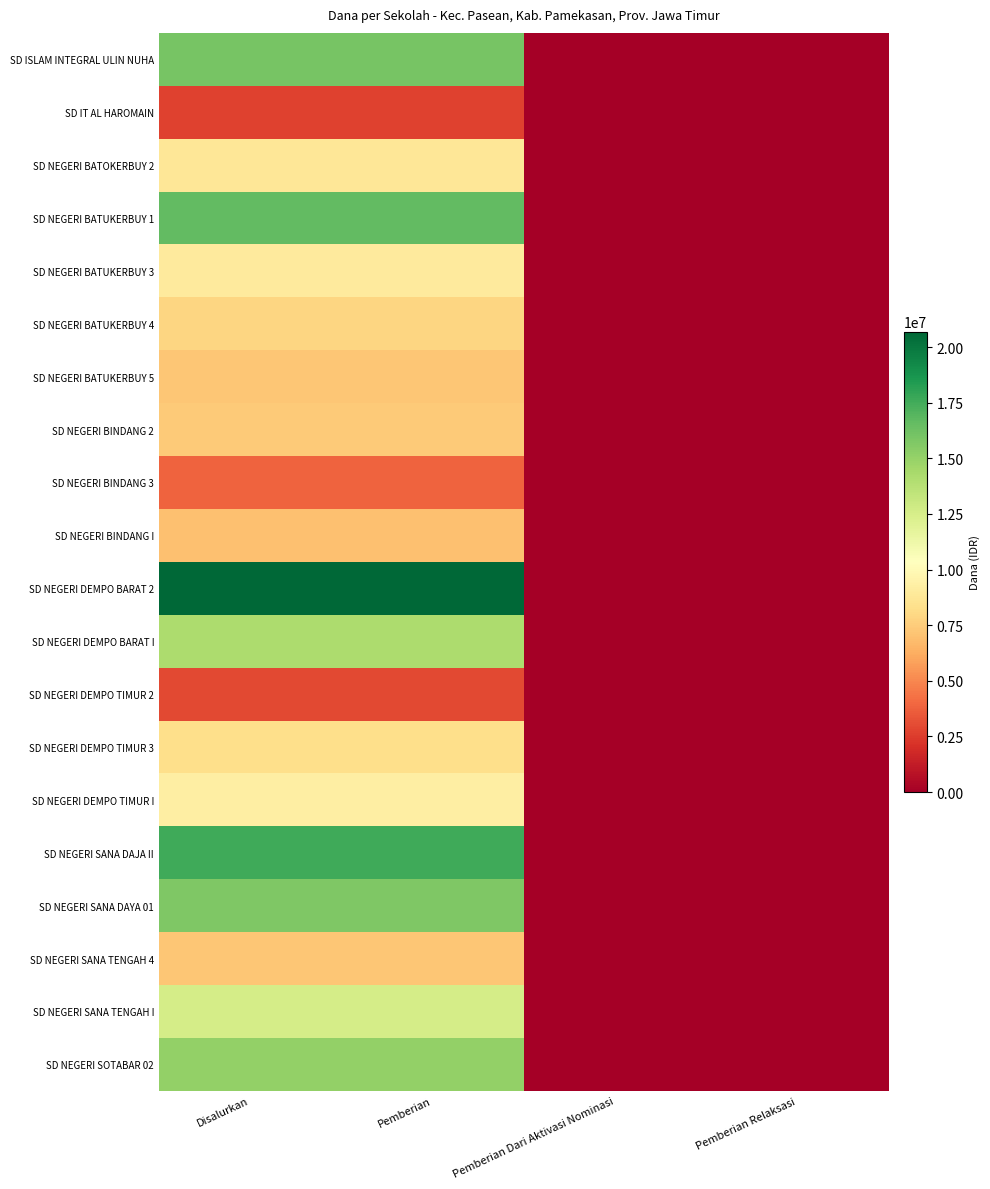

Which series has the largest range (max minus min)?

SD NEGERI DEMPO BARAT 2